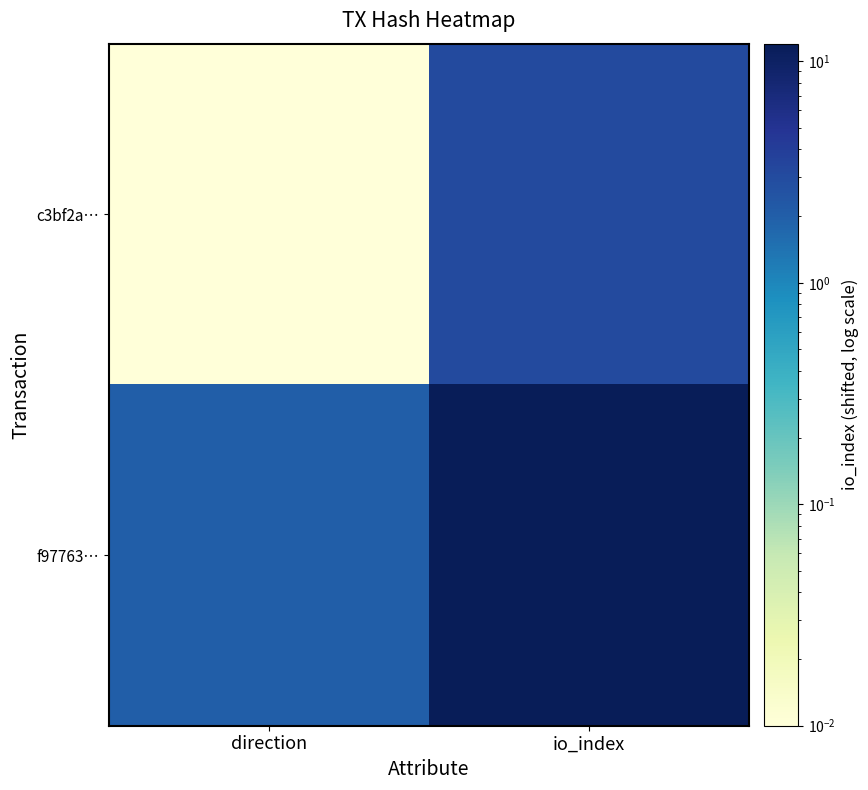

What is the total value across all series at io_index?

15.0